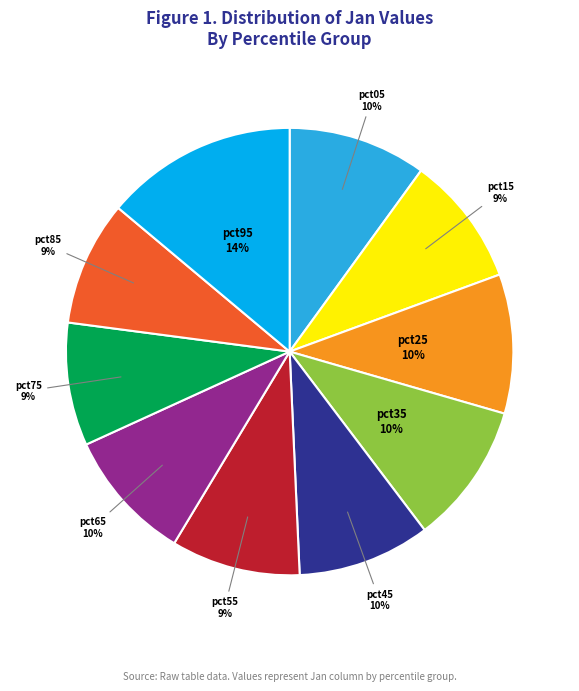

To the nearest percent, what is the difference between the largest and smallest slice percentages?

5%